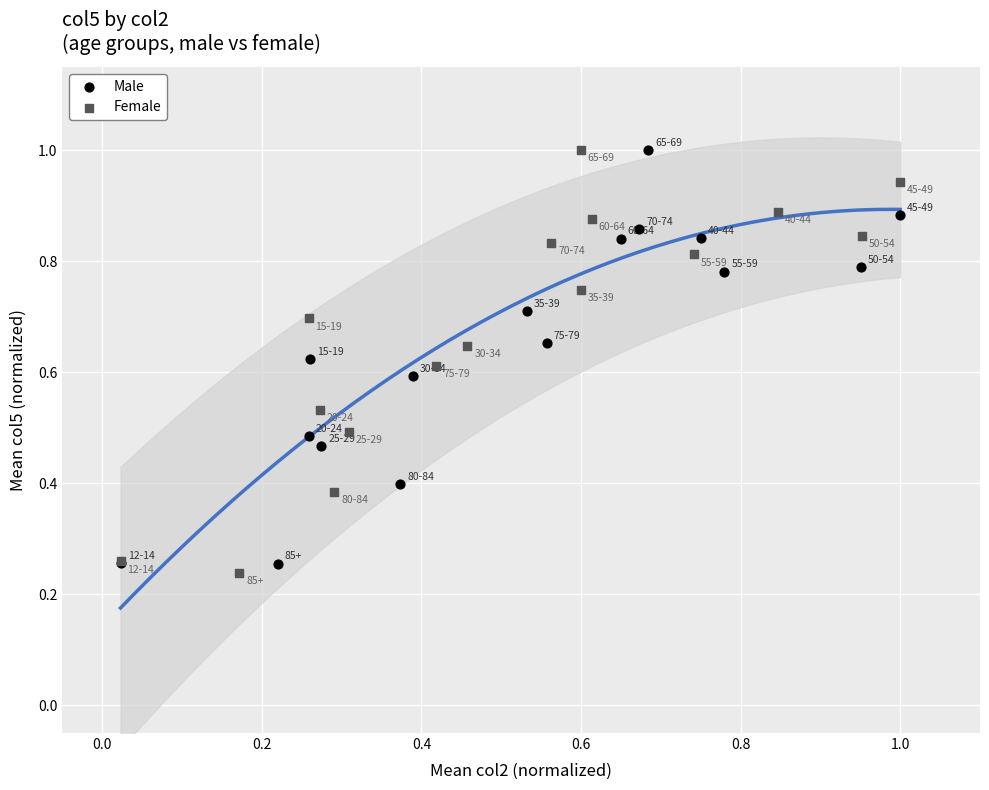

What are all the series names shown in the legend?

Male, Female